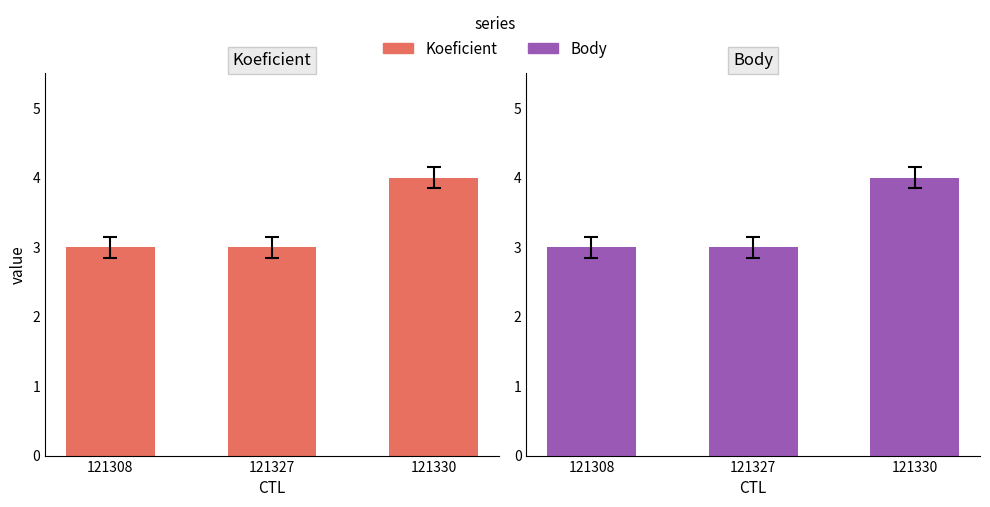

At which label is Body closest to 3?

121308